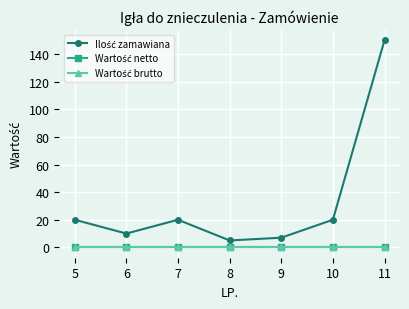

True or false: Wartość netto has more than 1 interior local peaks.

False